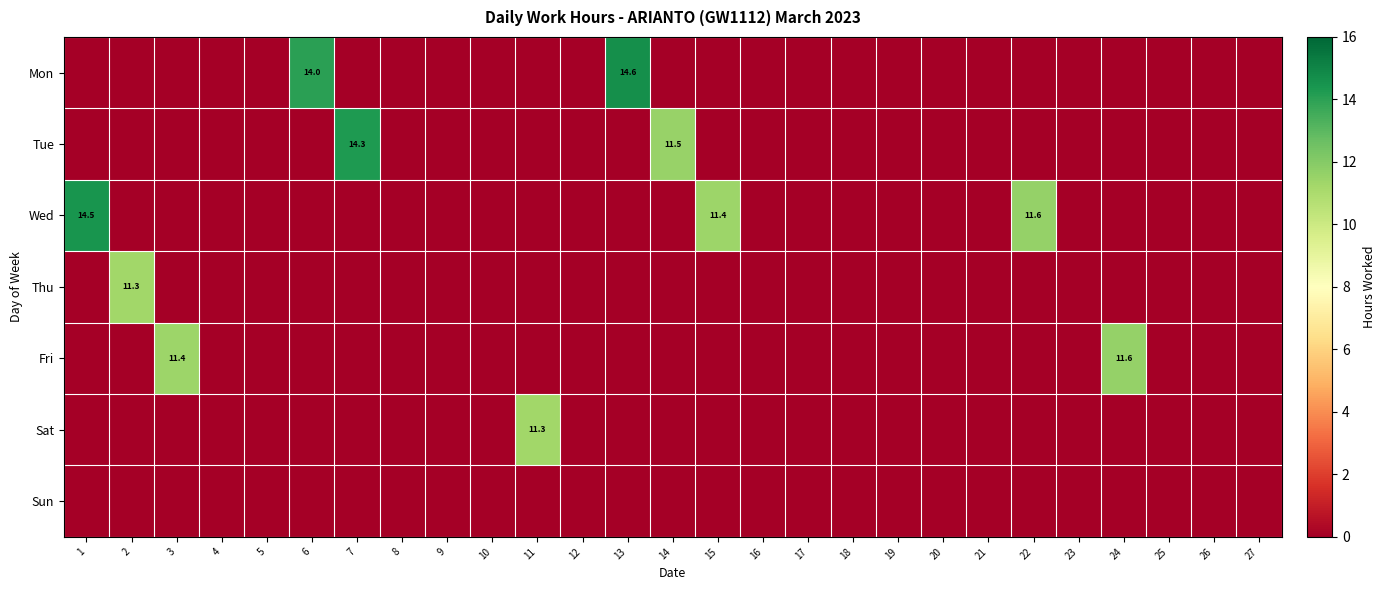

What is the sum of all Sat values?

11.3